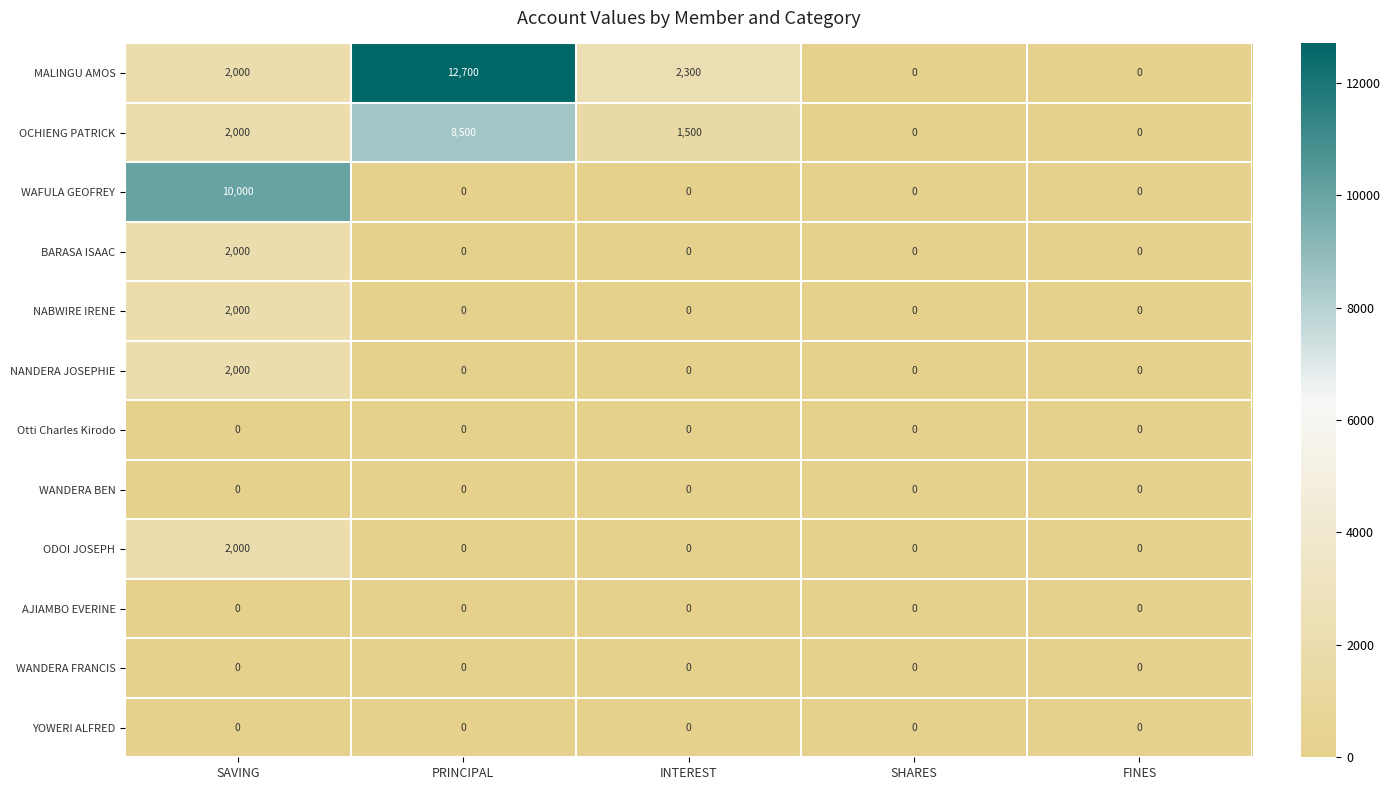

Which series has the widest spread of values?

MALINGU AMOS